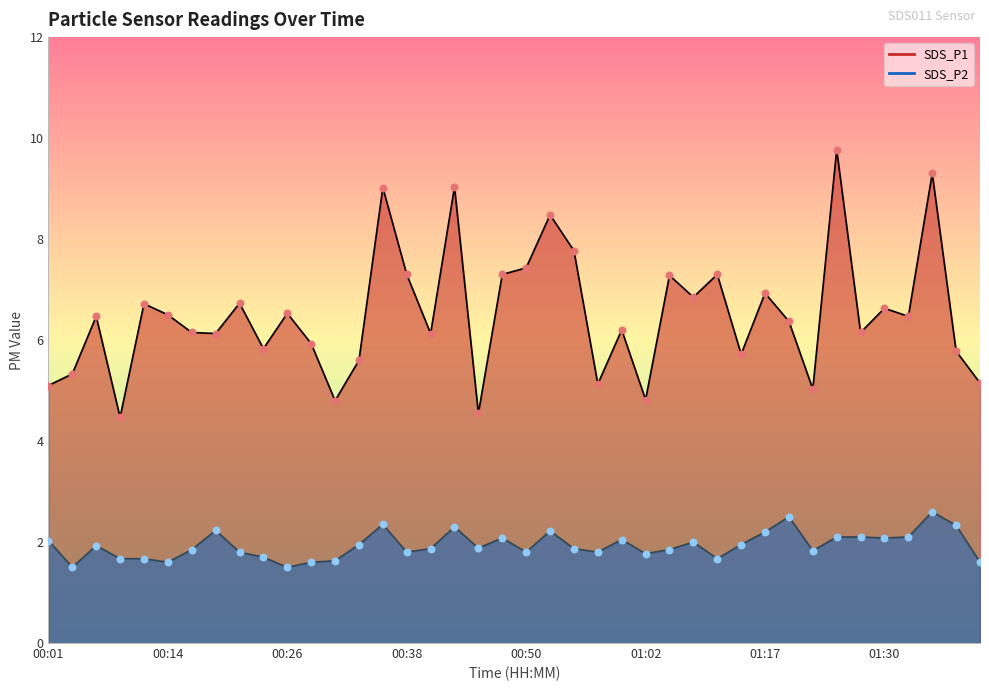

What are all the series names shown in the legend?

SDS_P1, SDS_P2